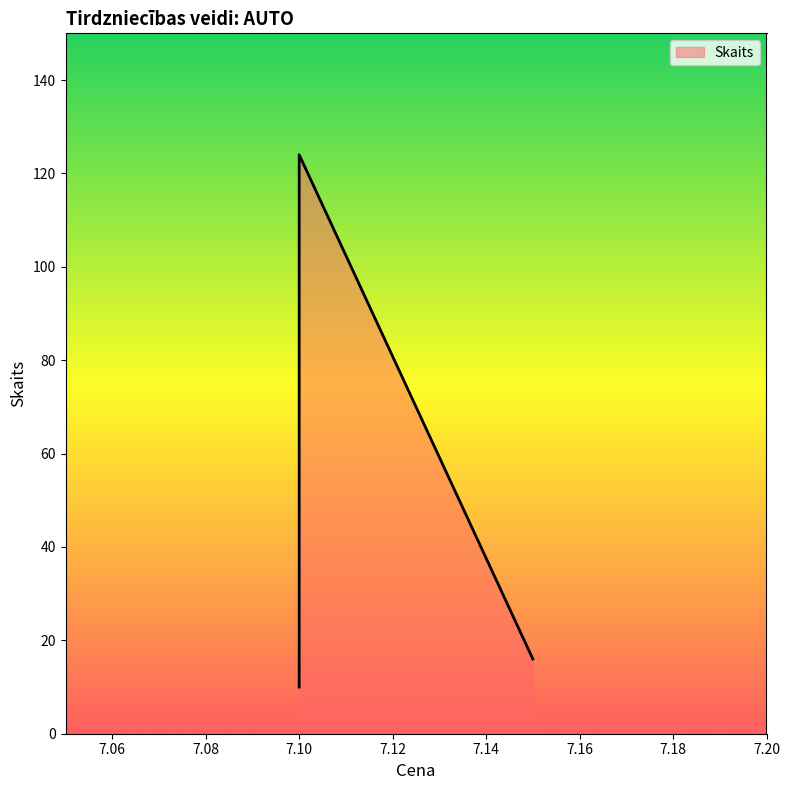

The chart shows a value of 10 at 7.1. True or false?

True